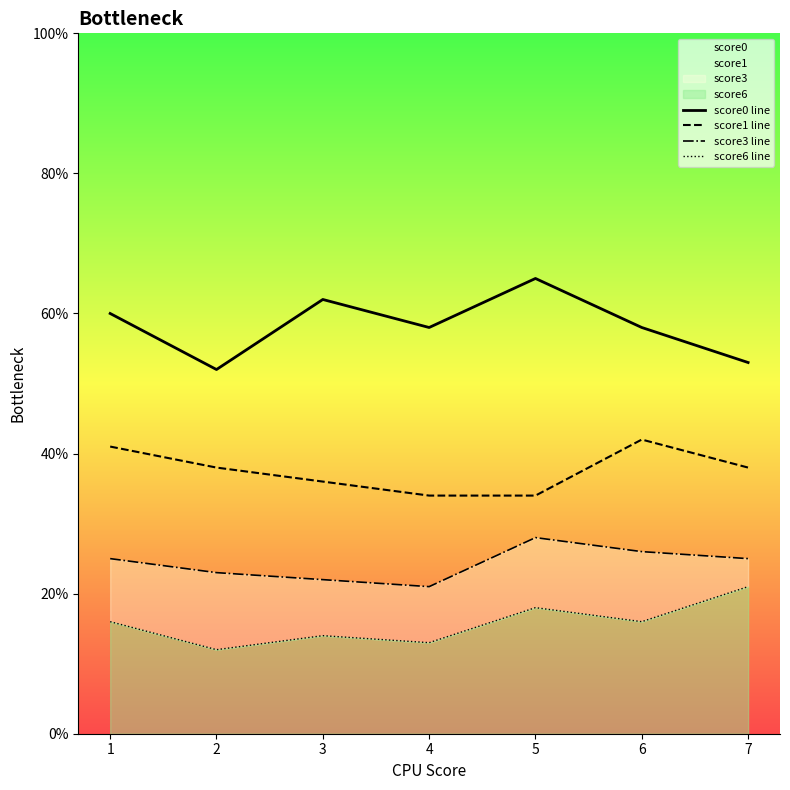

Rank the categories by score3_line value from highest to lowest.

5, 6, 1, 7, 2, 3, 4